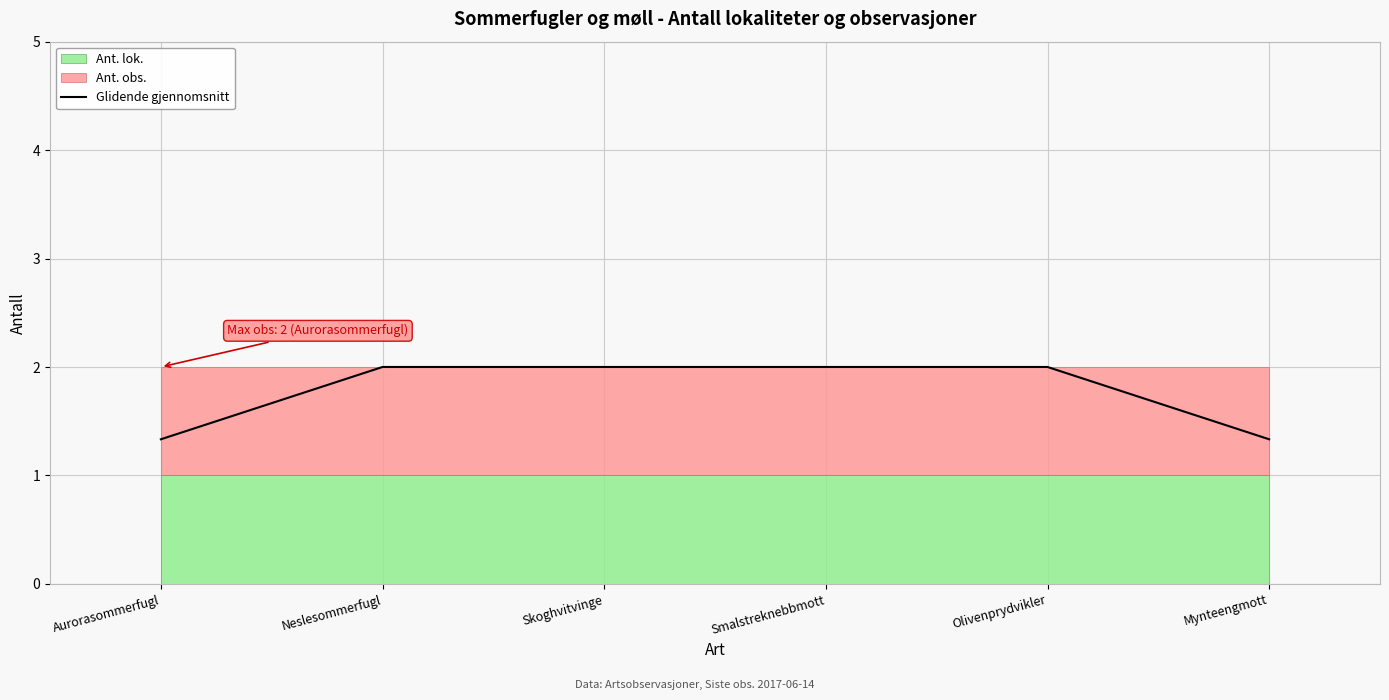

List the labels in order of value, smallest first.

Aurorasommerfugl, Mynteengmott, Neslesommerfugl, Skoghvitvinge, Smalstreknebbmott, Olivenprydvikler